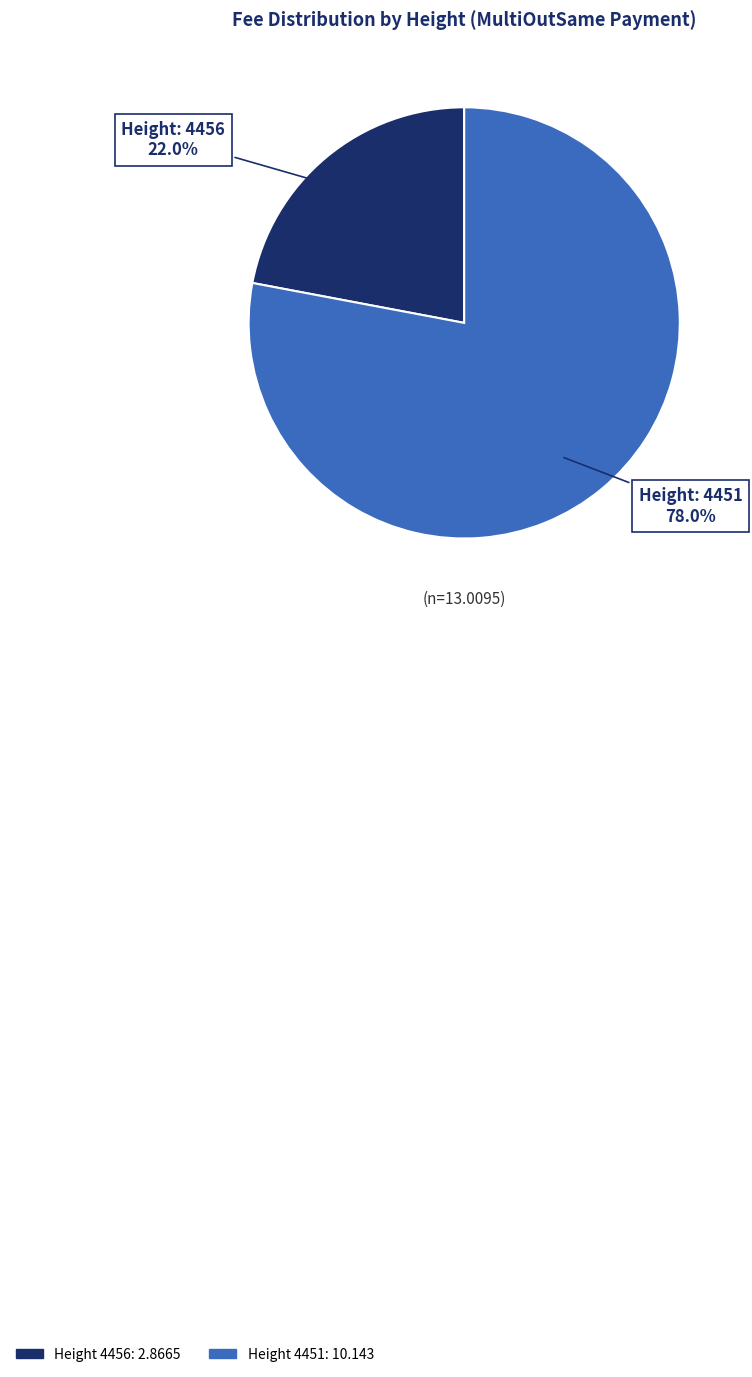

Is there any slice that represents more than half of the pie?

Yes